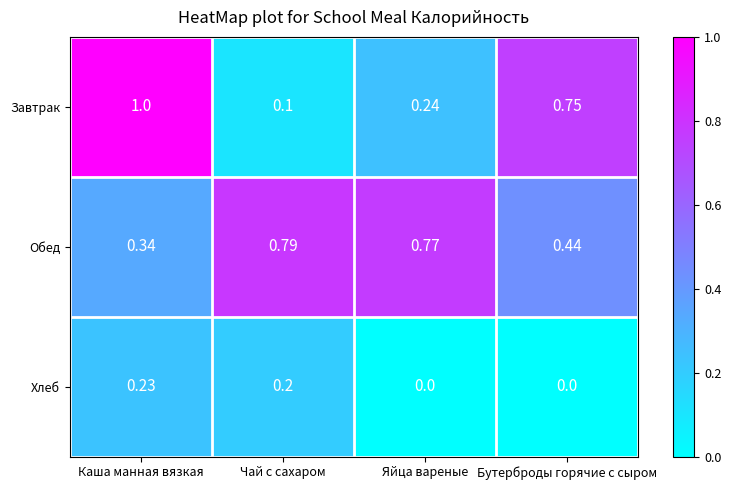

Which series has the largest range (max minus min)?

Завтрак